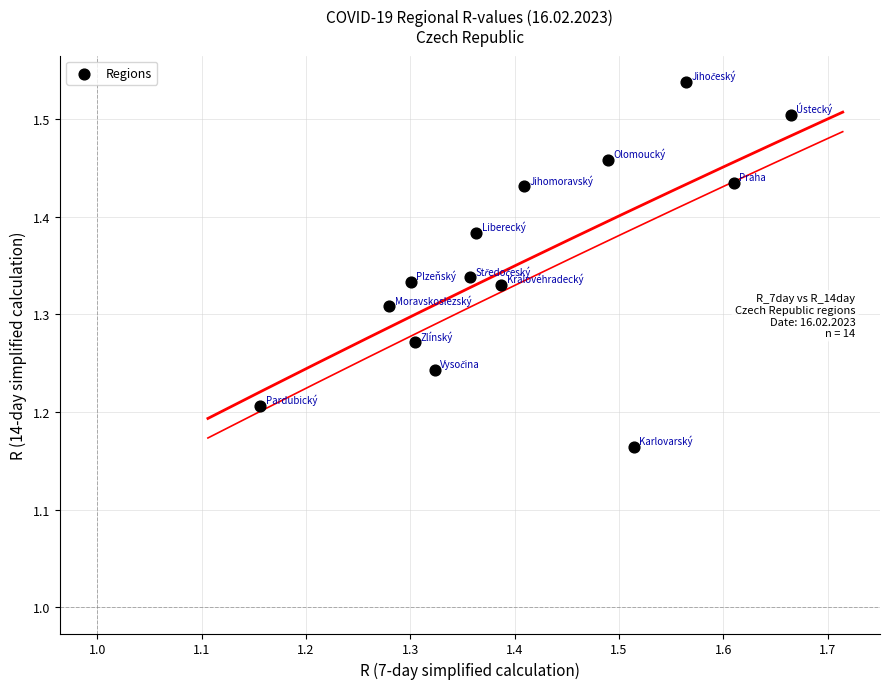

What is the range of Y values (max minus min)?

0.4